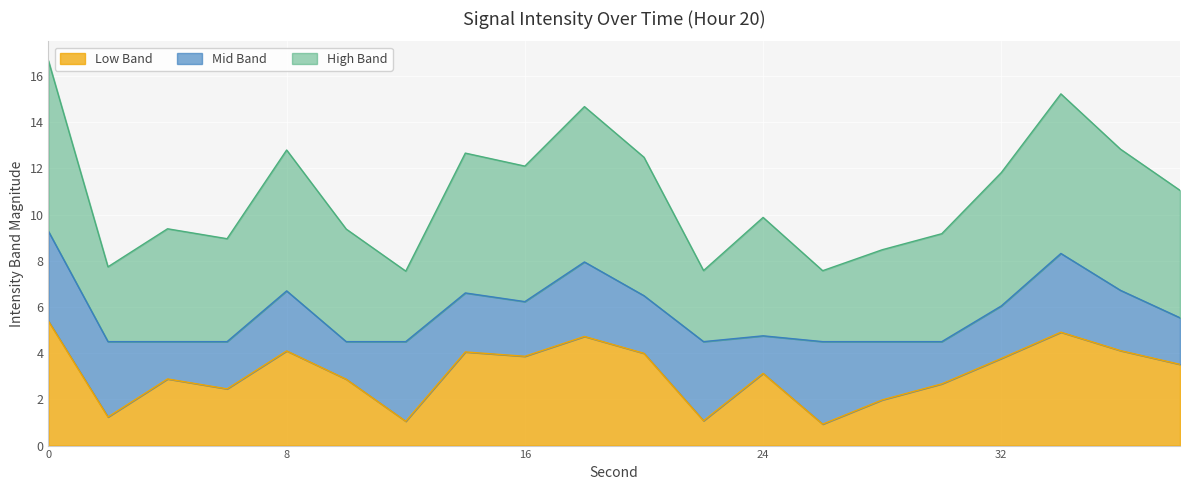

How many lines are shown in the chart?

3